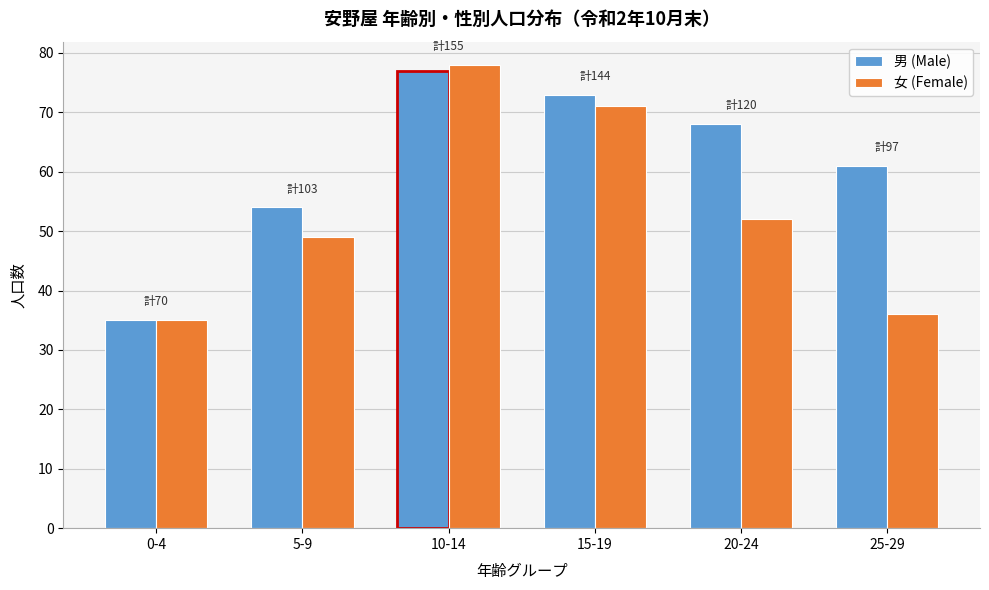

Reading left to right, extract all data points from this chart.

男 (Male): 35	54	77	73	68	61
女 (Female): 35	49	78	71	52	36